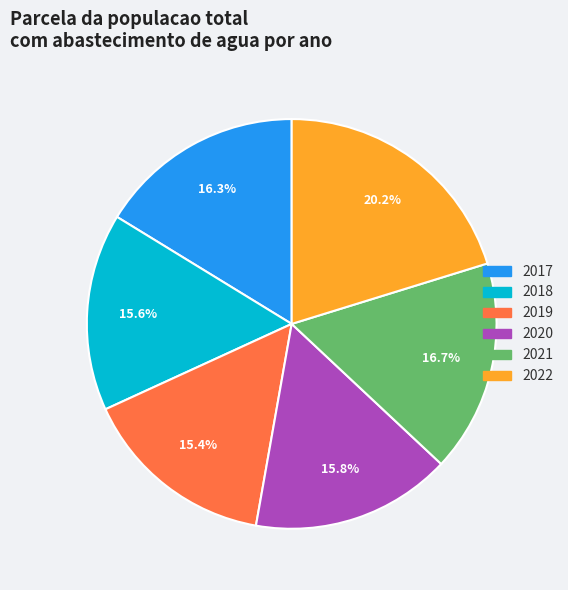

Is 2021 the majority of the pie?

No